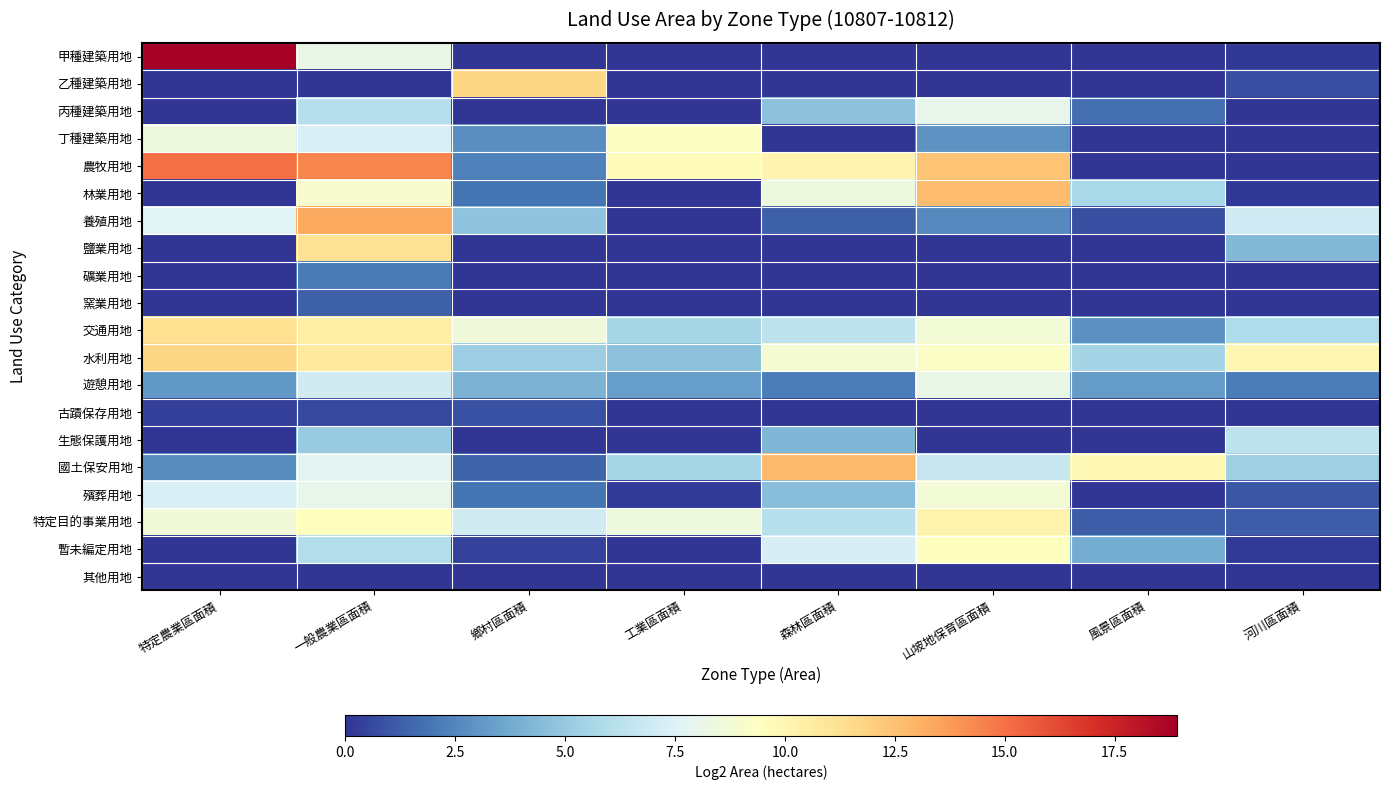

Which series changed the most between 特定農業區面積 and 工業區面積?

甲種建築用地